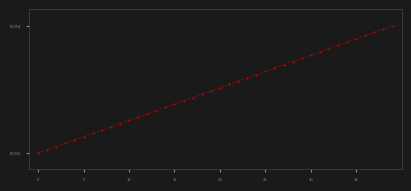

What is the range of Y values (max minus min)?

39